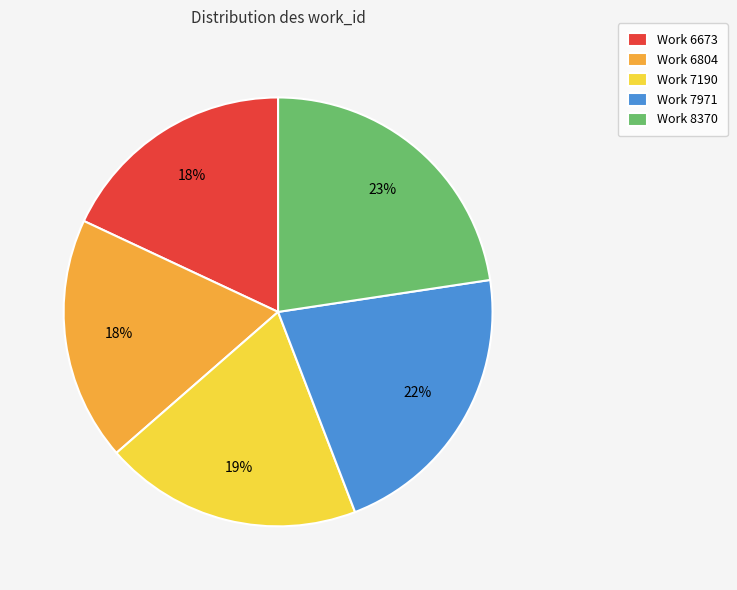

Is it true that Work 8370 is 10% of the pie?

False